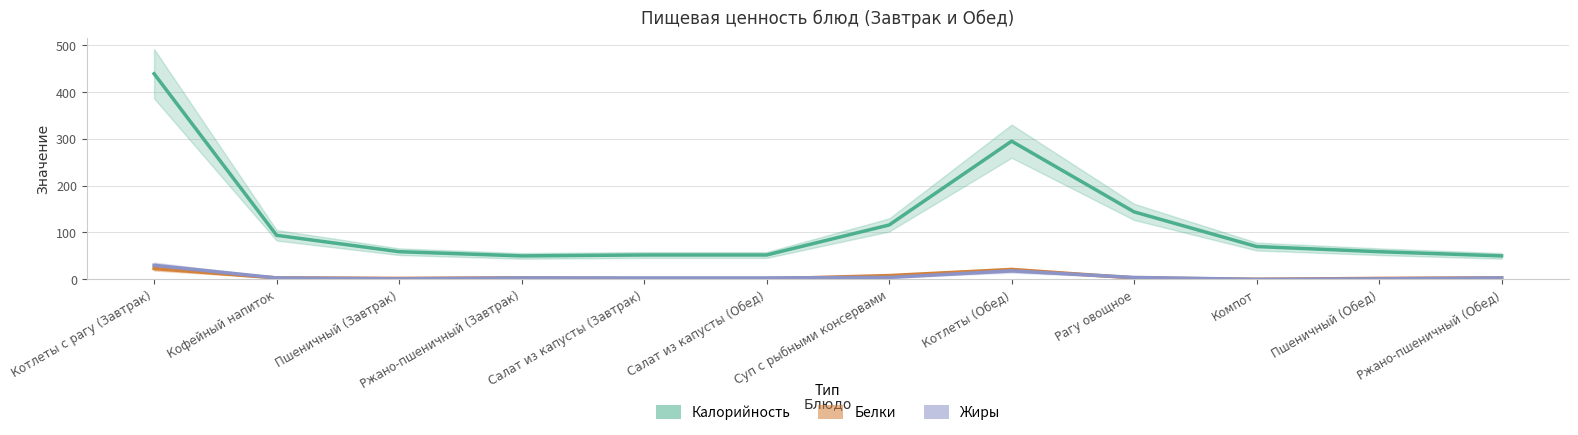

Which has a higher value, Пшеничный (Завтрак) or Котлеты (Обед)?

Котлеты (Обед)